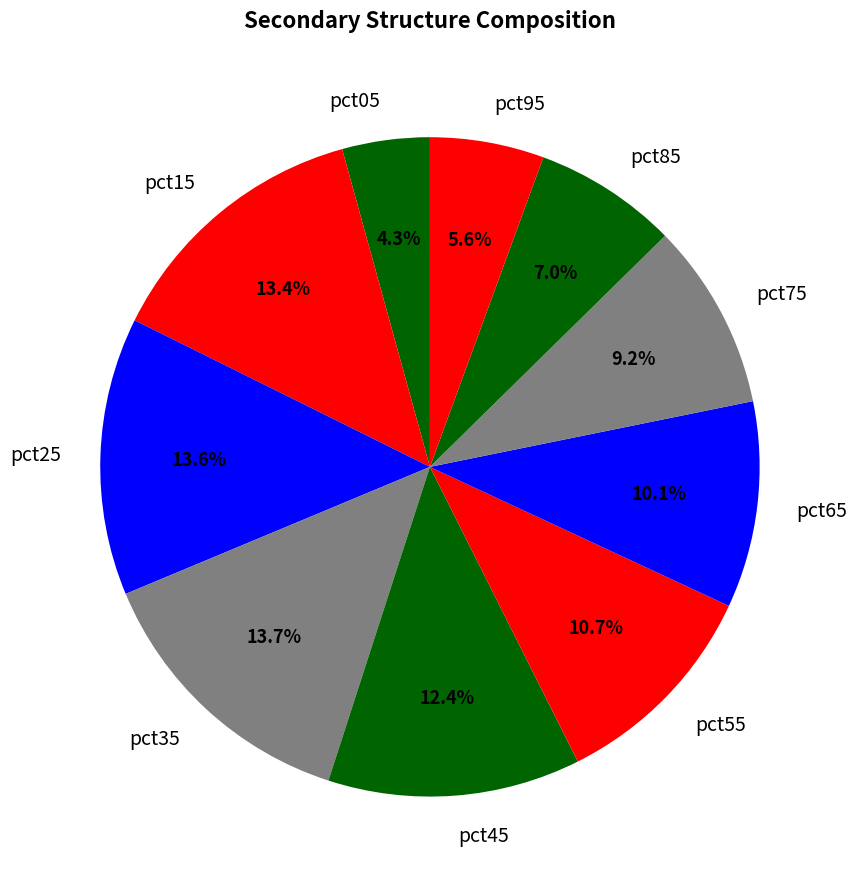

Count the number of slices in the pie.

10